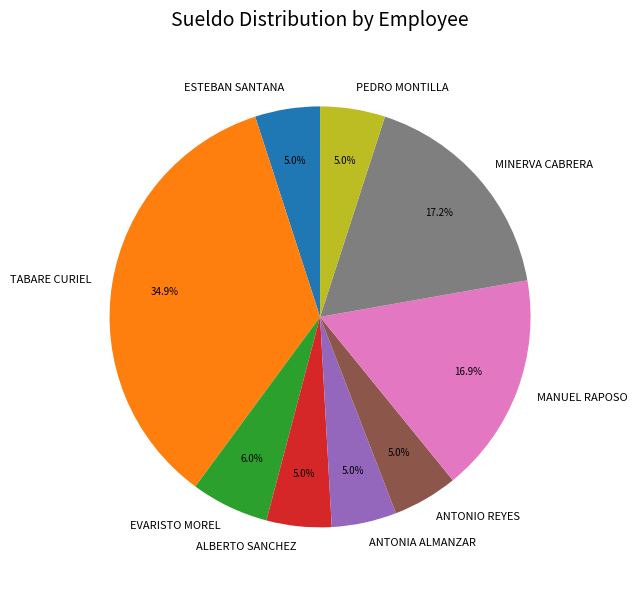

What portion of the pie excludes PEDRO MONTILLA?

95.0%